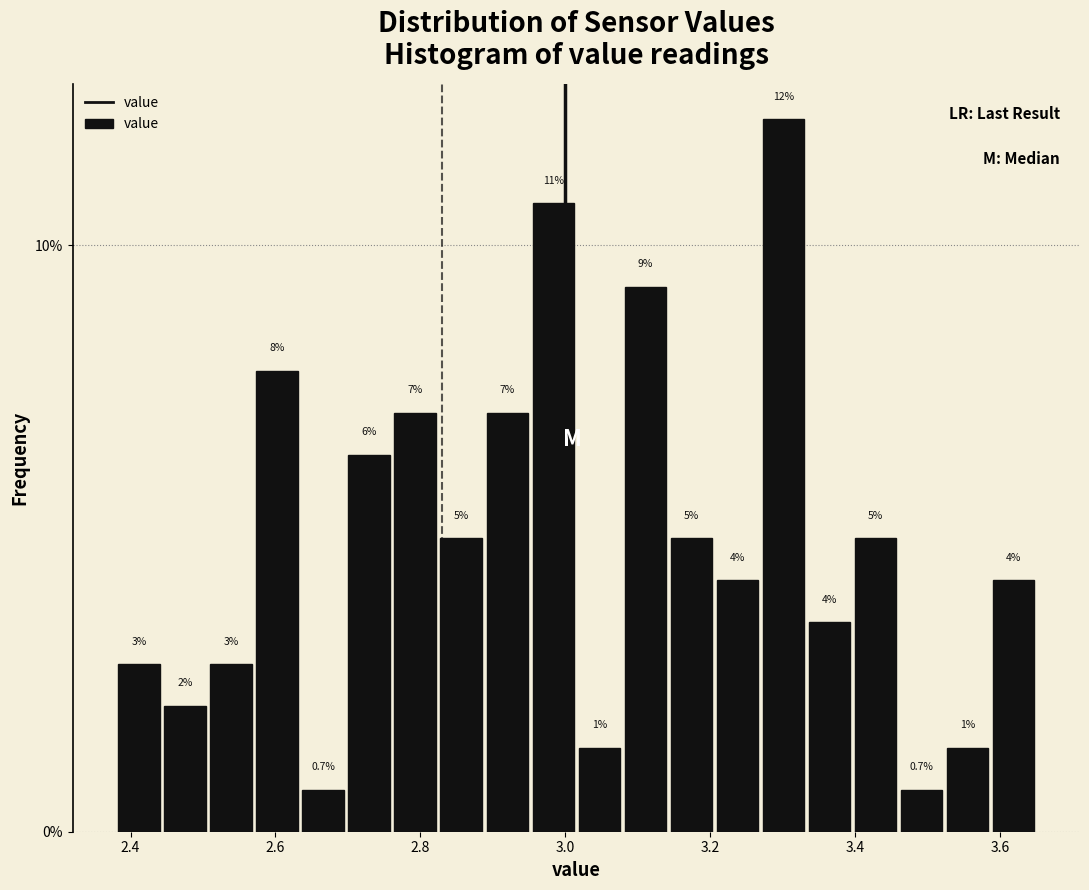

Read against the x-axis, roughly where is the centre of the tallest bar?

3.30